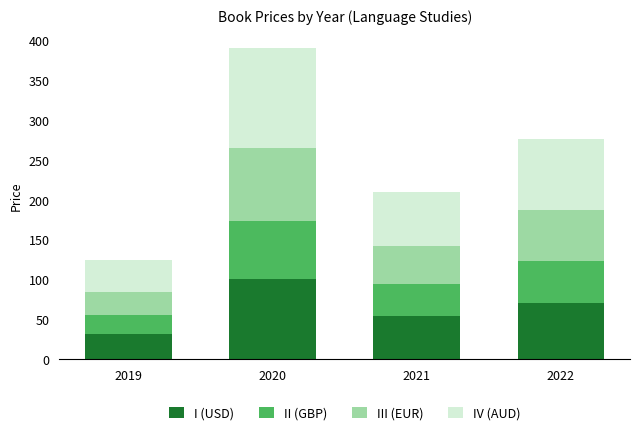

Is it true that I (USD) equals 36 at 2022?

False